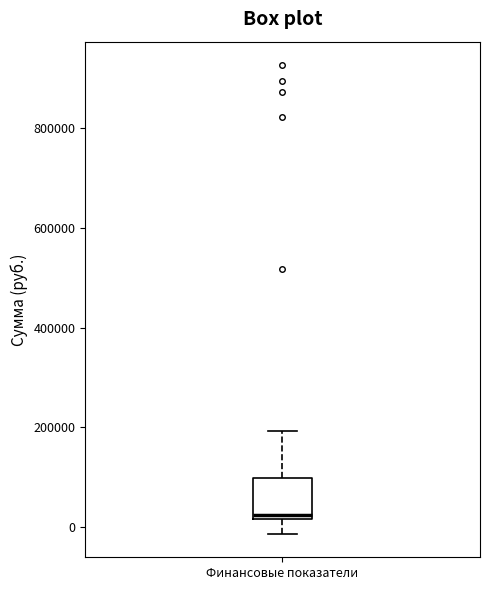

Read this box plot against the y-axis: the position of the median line, the range covered by the box, and the ends of both whiskers. The values are not printed on the chart, so give them approximately, as read against the axis.

median 20000 (just above the box's lower edge), box 20000 to 100000, whiskers -20000 to 200000